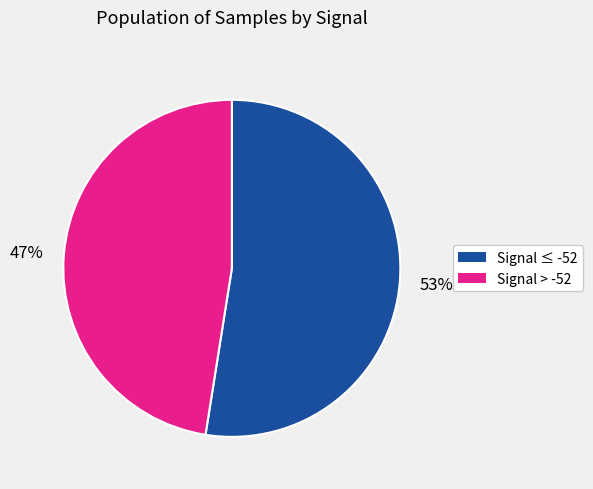

Is there a majority slice in this chart?

Yes